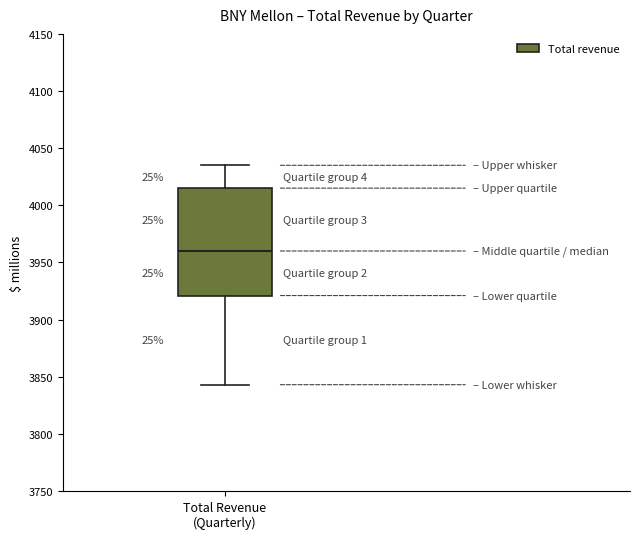

Transcribe this box plot: give where the median line is, the range the box spans, and where the two whiskers end, as read against the y-axis. The values are not printed on the chart, so give them approximately, as read against the axis.

median 3960, box 3920 to 4015, whiskers 3845 to 4035